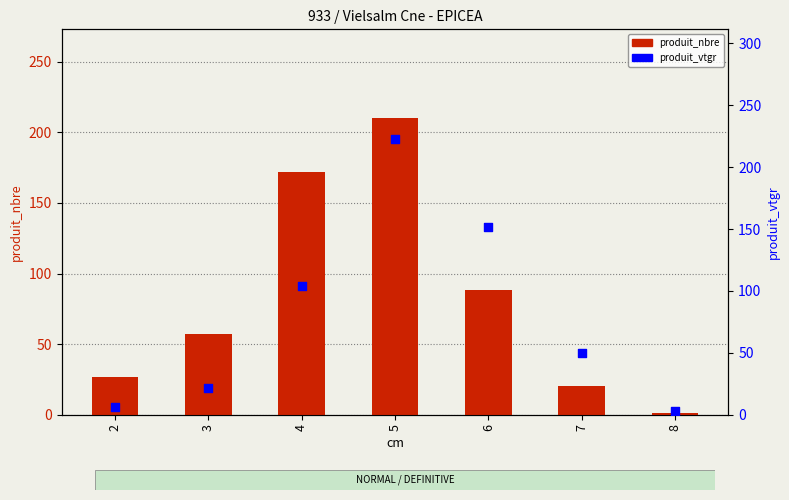

Is the value of produit_nbre at 6 greater than the value of produit_vtgr at 8?

Yes